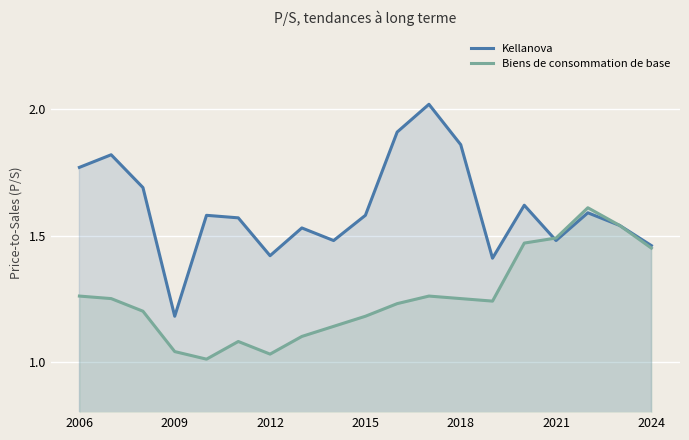

Rank the series by their average value, from lowest to highest.

Biens de consommation de base, Kellanova